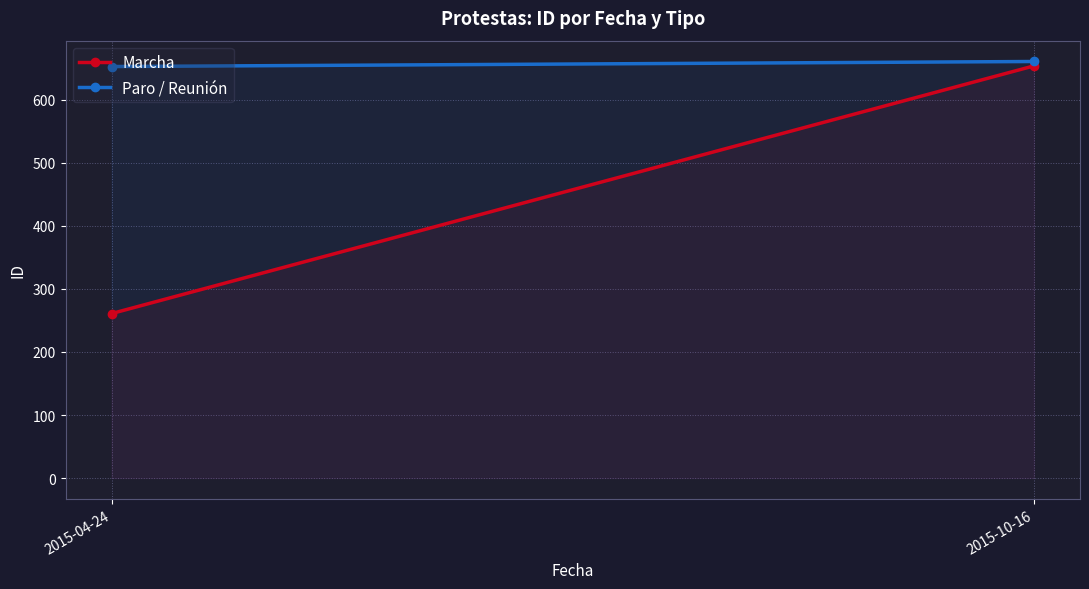

Count the Paro / Reunión values in the range 653 to 661.

2